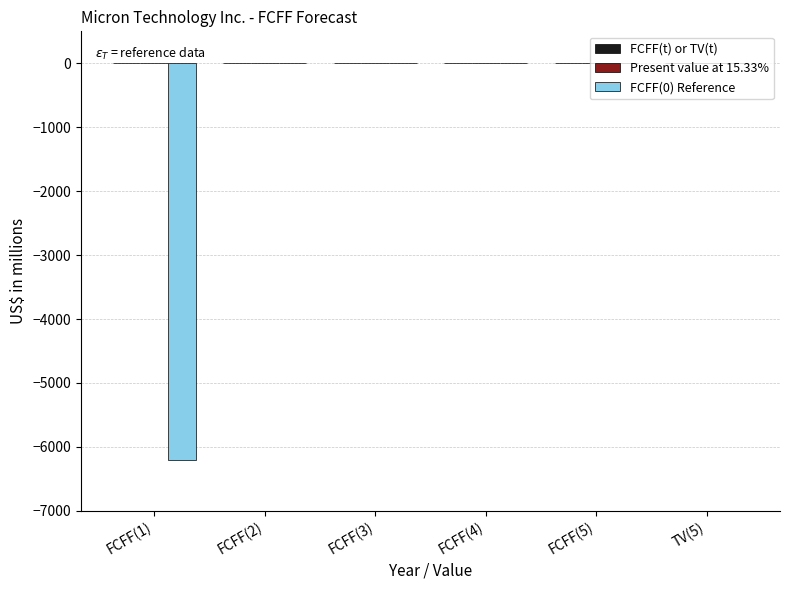

What is the change in value from FCFF(1) to FCFF(2)?

+6206